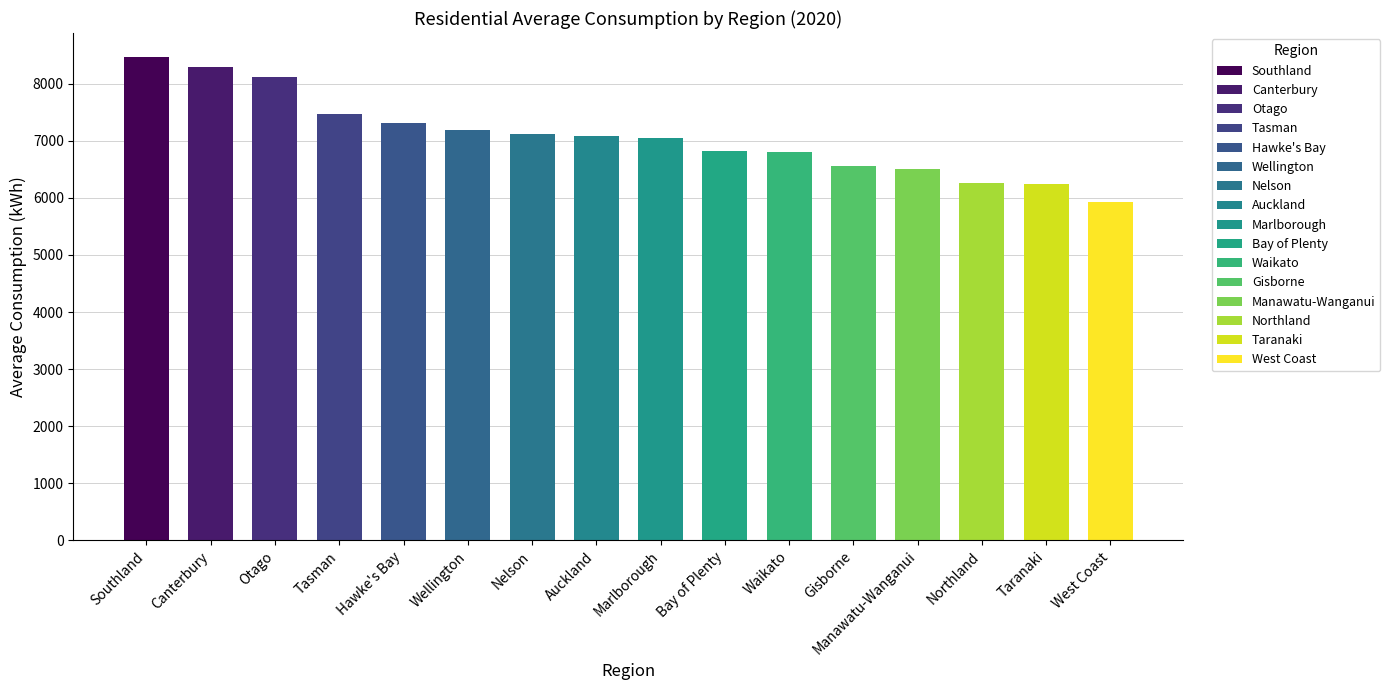

How many bars are there in total?

16